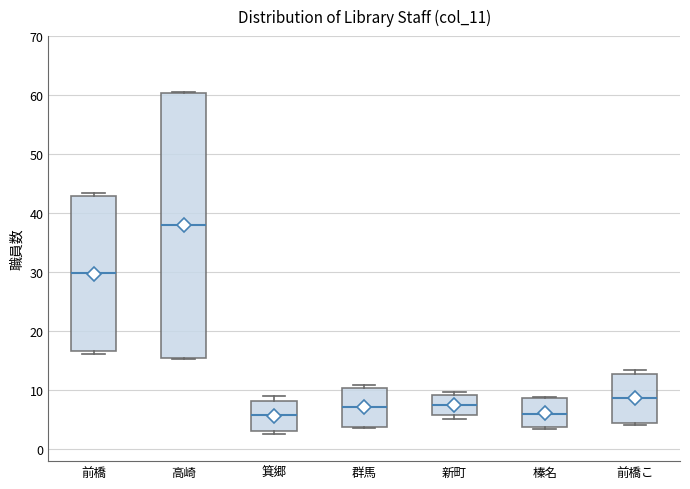

Which box is the tallest, from its lower edge to its upper edge?

高崎